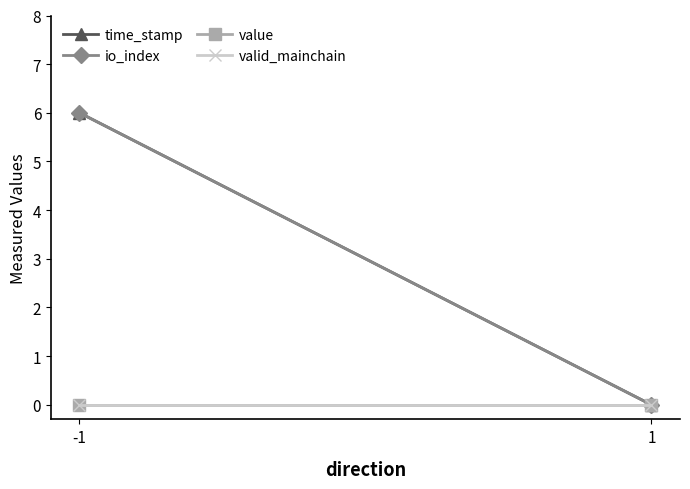

Does the chart have visible grid lines?

No